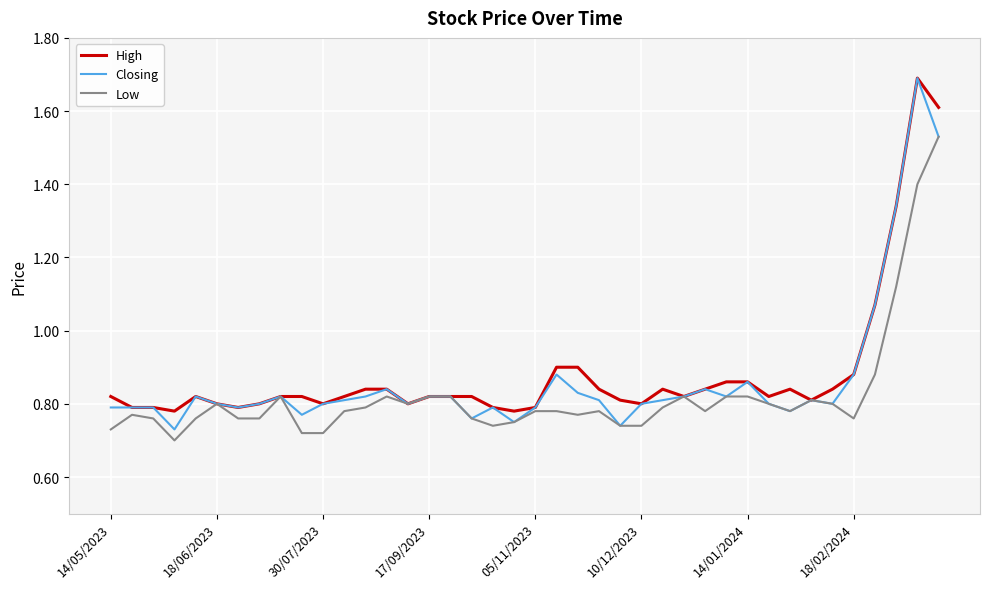

Which series has the widest spread of values?

Closing